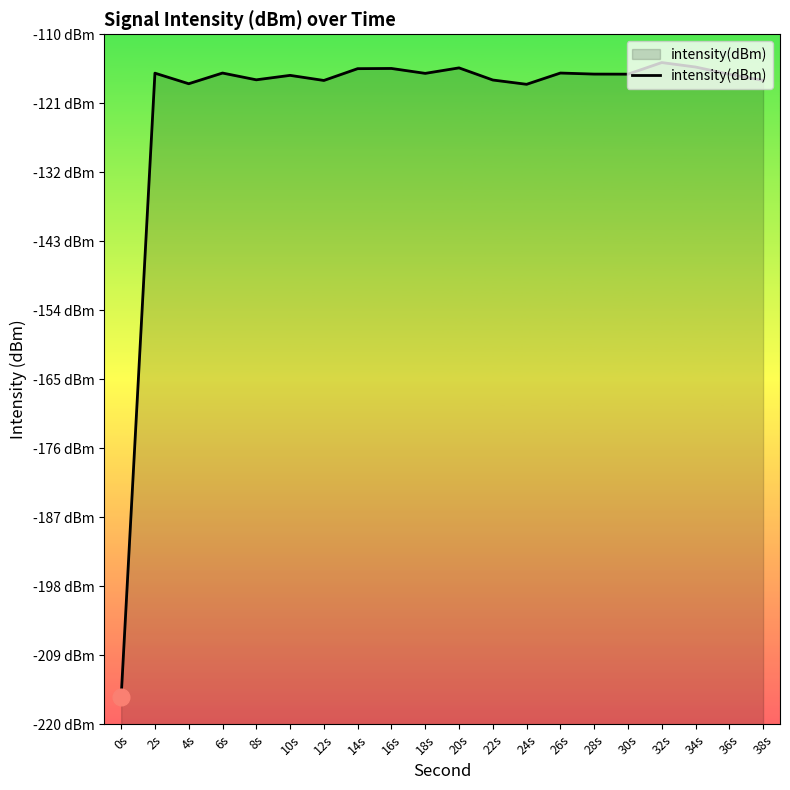

How many lines are shown in the chart?

1